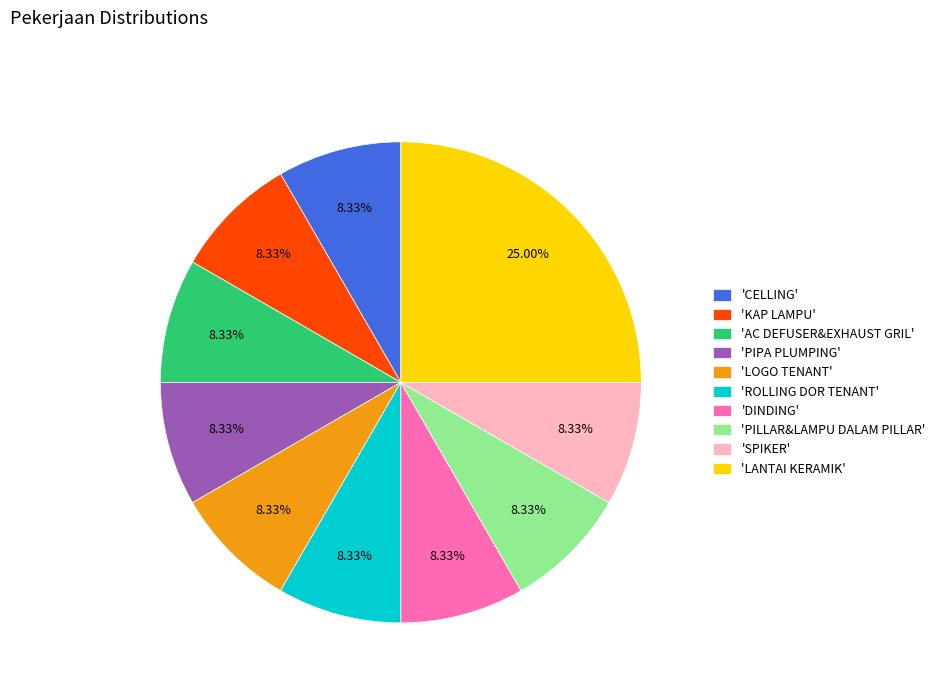

How many segments does this pie chart have?

10